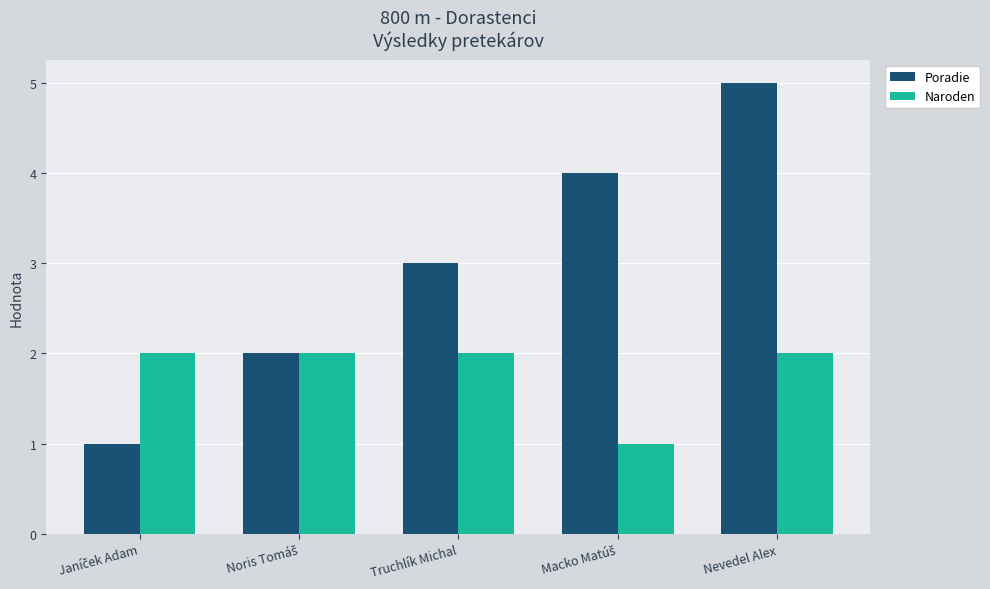

Reading left to right, extract all data points from this chart.

Poradie: 1	2	3	4	5
Naroden: 2	2	2	1	2